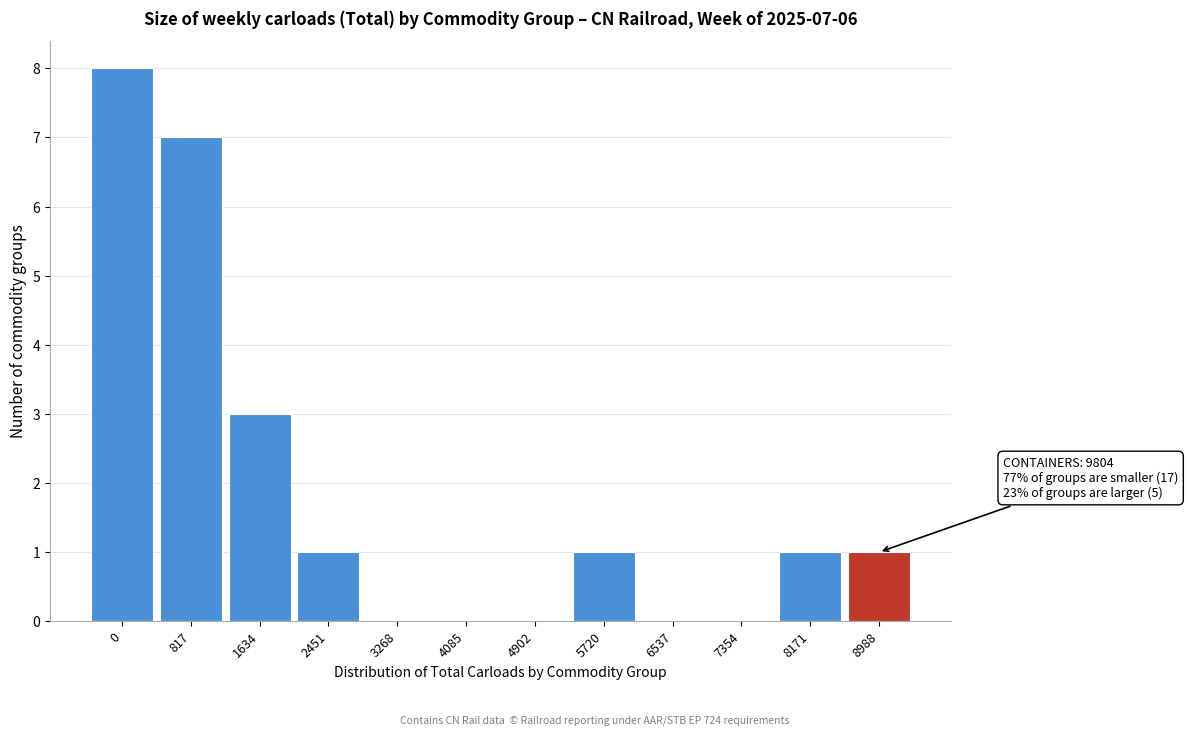

Reading left to right, extract all data points from this chart.

0=8	817=7	1634=3	2451=1	3268=0	4085=0	4902=0	5720=1	6537=0	7354=0	8171=1	8988=1